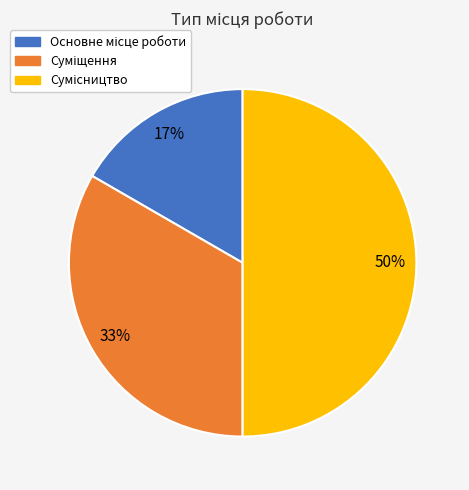

To the nearest percent, what is the difference between the largest and smallest slice percentages?

33%